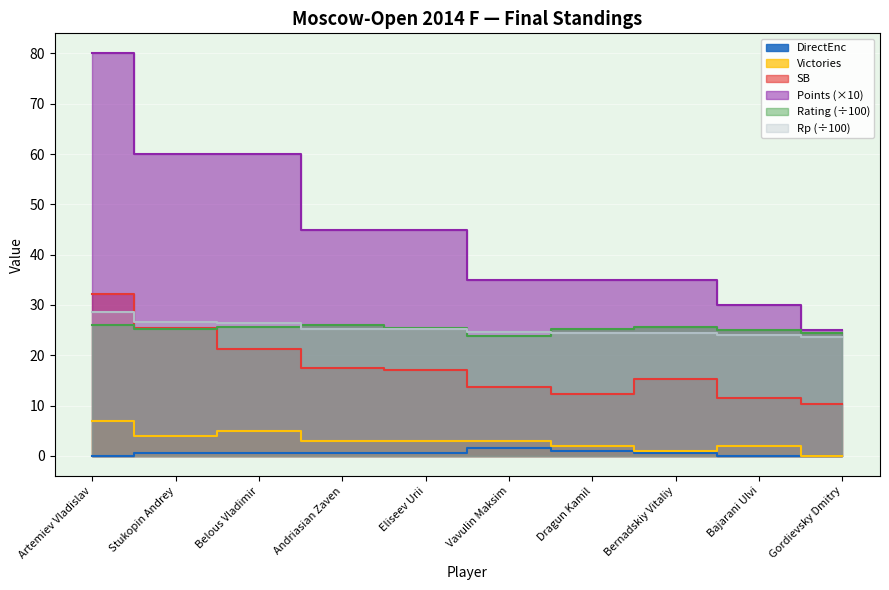

What position from the left is Stukopin Andrey?

2